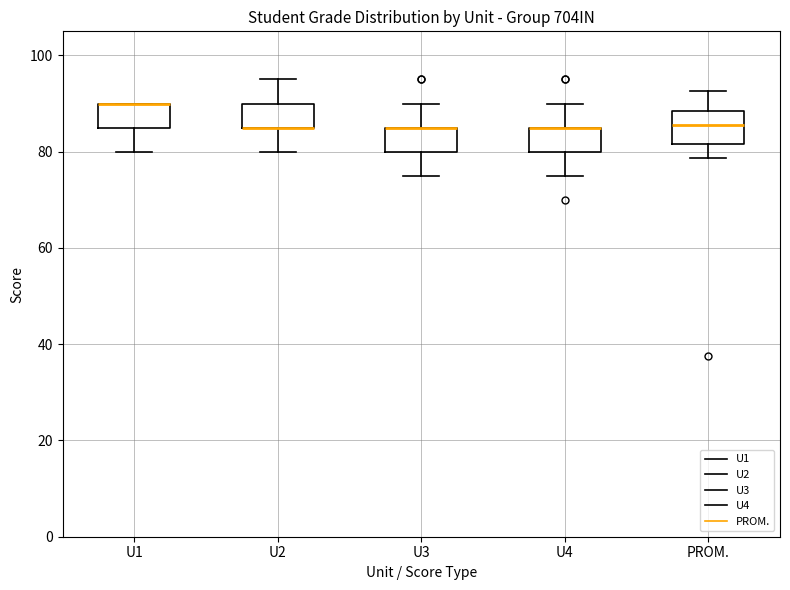

Reading left to right, read every box against the y-axis: the position of its median line, the range the box covers, and the ends of its whiskers. The values are not printed on the chart, so give them approximately, as read against the axis.

U1: median 90 (drawn on the box's upper edge), box 86 to 90, whiskers 80 to 90
U2: median 86 (drawn on the box's lower edge), box 86 to 90, whiskers 80 to 96
U3: median 86 (drawn on the box's upper edge), box 80 to 86, whiskers 76 to 90
U4: median 86 (drawn on the box's upper edge), box 80 to 86, whiskers 76 to 90
PROM.: median 86, box 82 to 88, whiskers 78 to 92